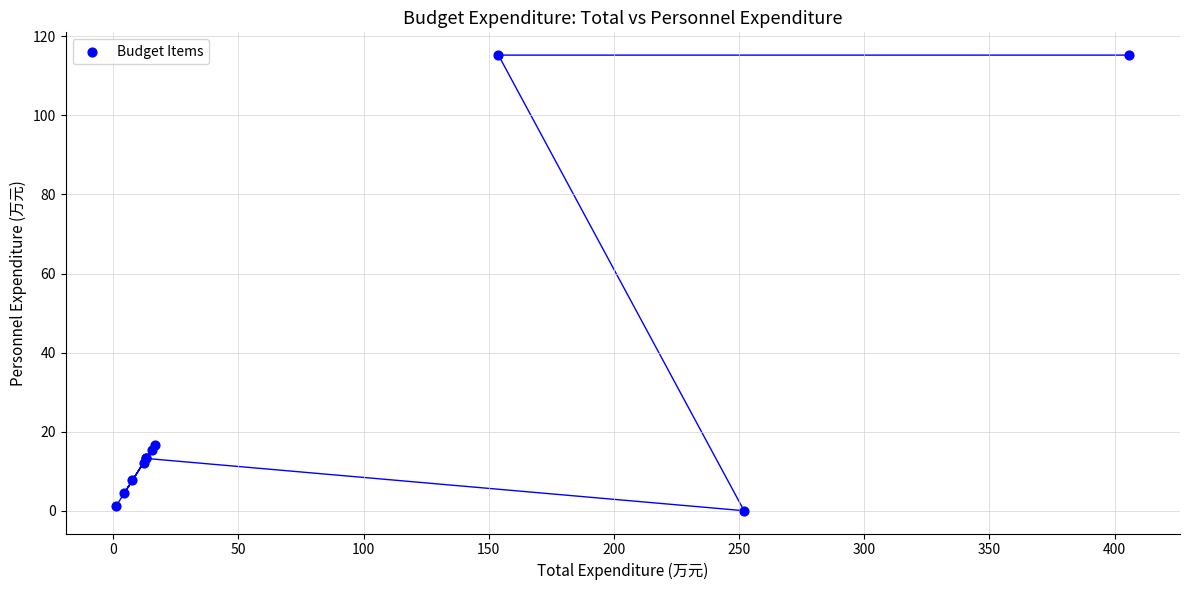

What Y value in the scatter plot is closest to 57?

16.7